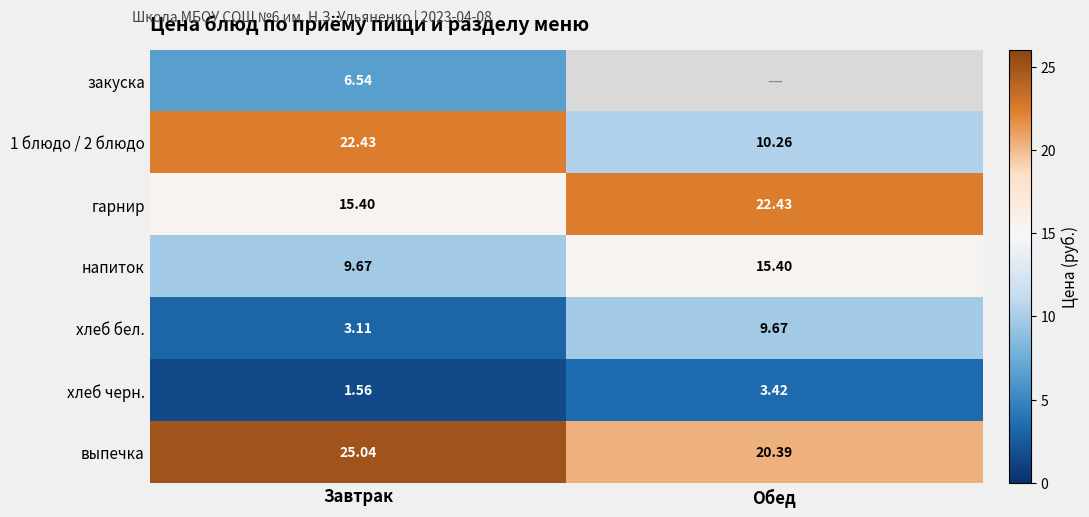

At which label is хлеб бел. closest to 6?

Завтрак